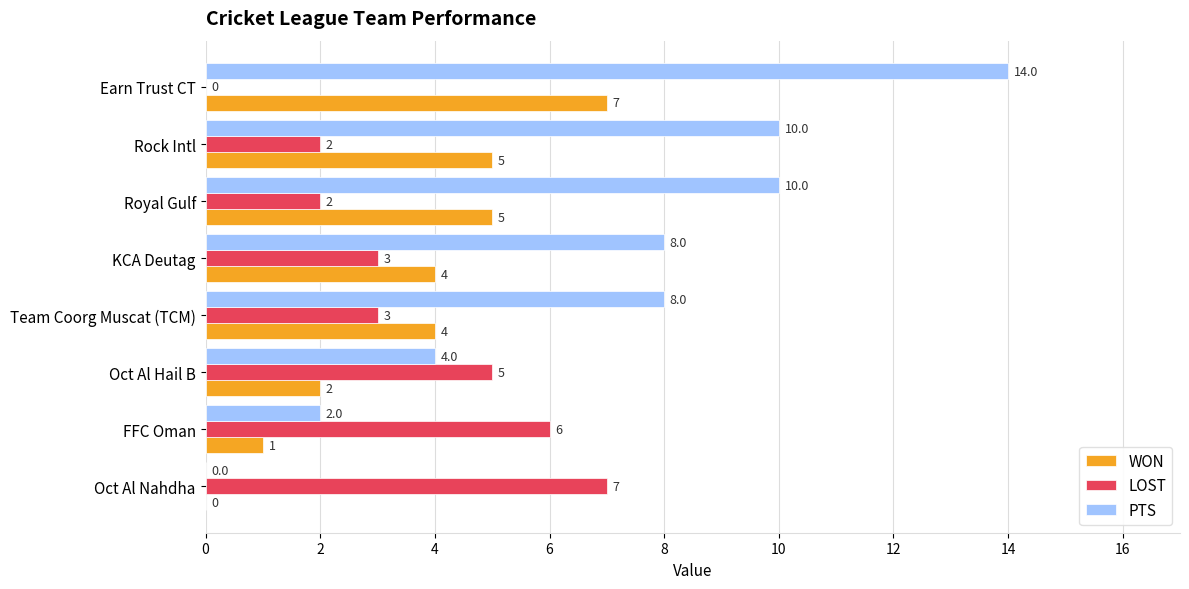

Count the number of categories in the chart.

8